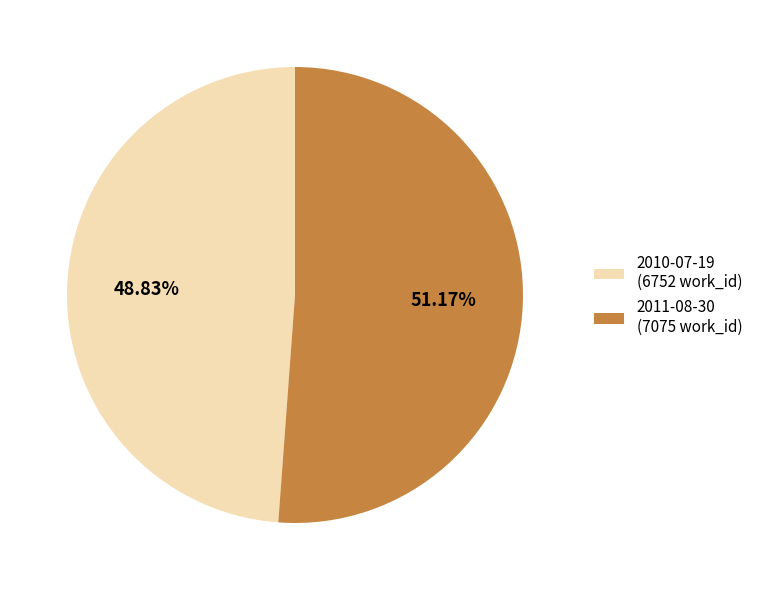

Is there any slice that represents more than half of the pie?

Yes